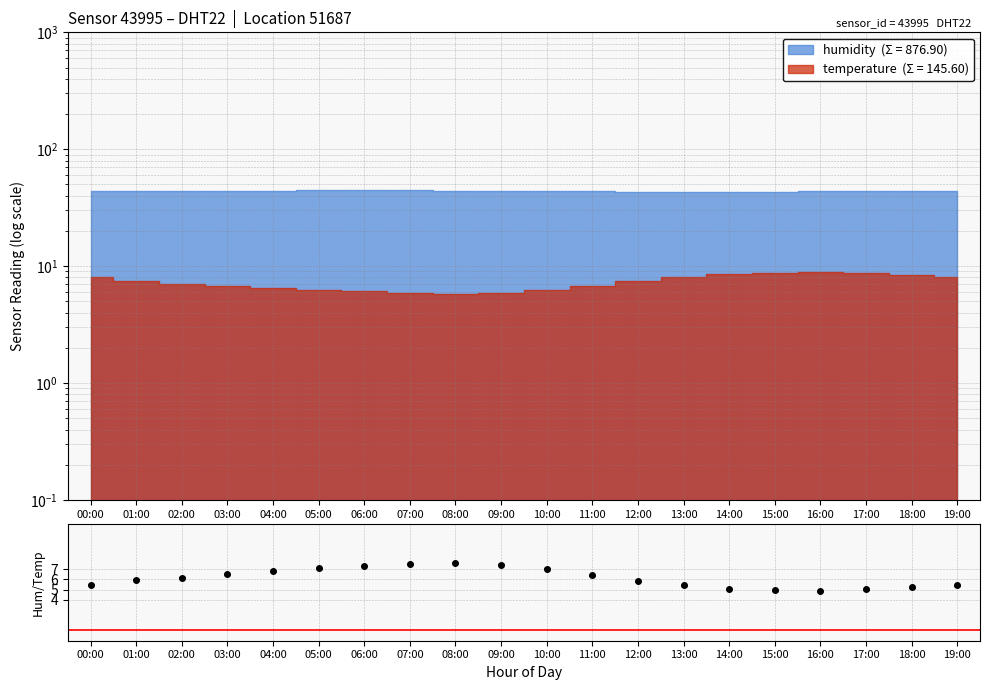

List the labels in order of value, smallest first.

16:00, 15:00, 17:00, 14:00, 18:00, 13:00, 19:00, 00:00, 12:00, 01:00, 02:00, 11:00, 03:00, 04:00, 10:00, 05:00, 06:00, 09:00, 07:00, 08:00